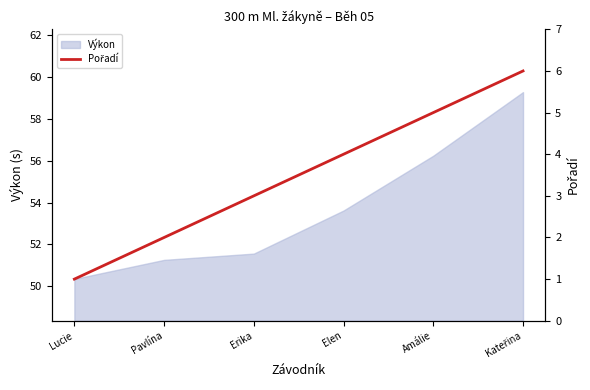

Reading left to right, list all the values displayed in this chart.

Lucie=1	Pavlína=2	Erika=3	Elen=4	Amálie=5	Kateřina=6